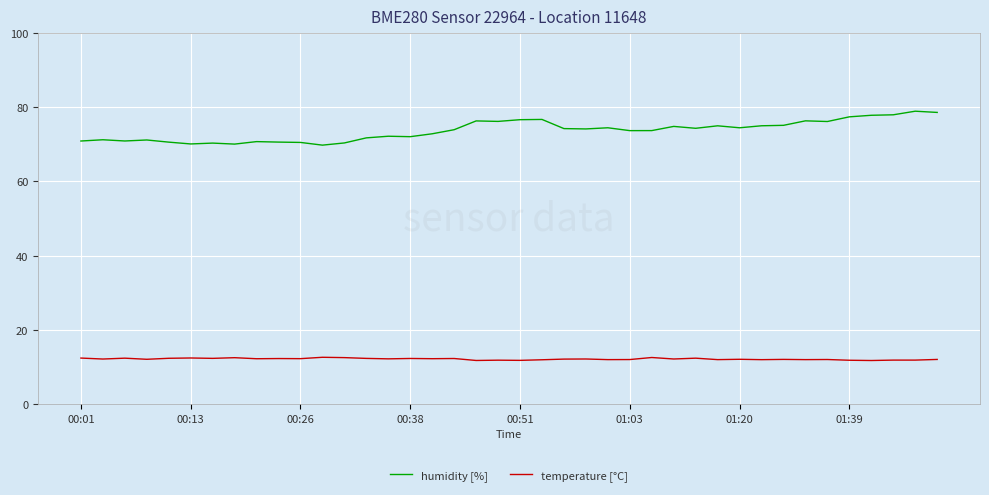

Which series has the largest total across all categories?

humidity [%]